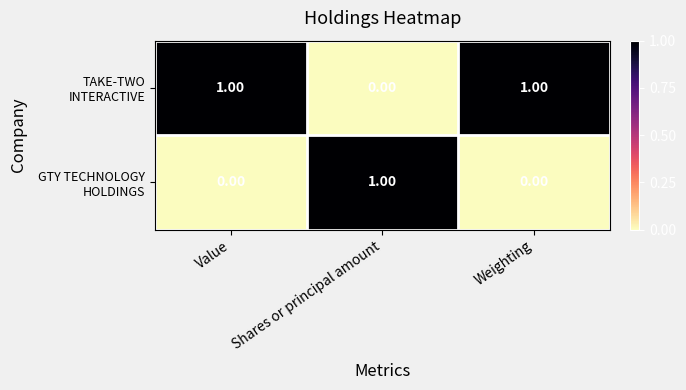

What is the total value across all series at Shares or principal amount?

1